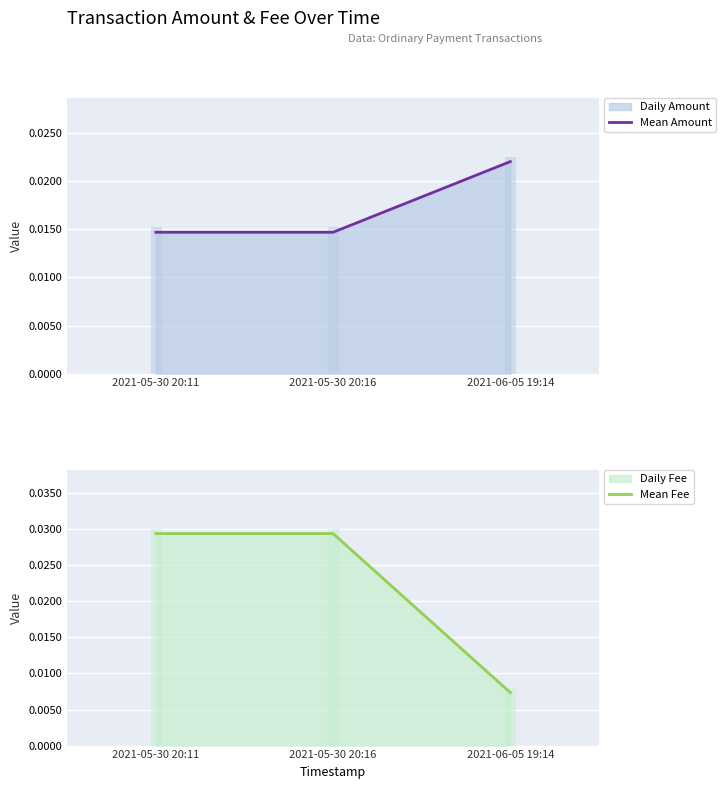

What position from the right is 2021-05-30 20:16?

2